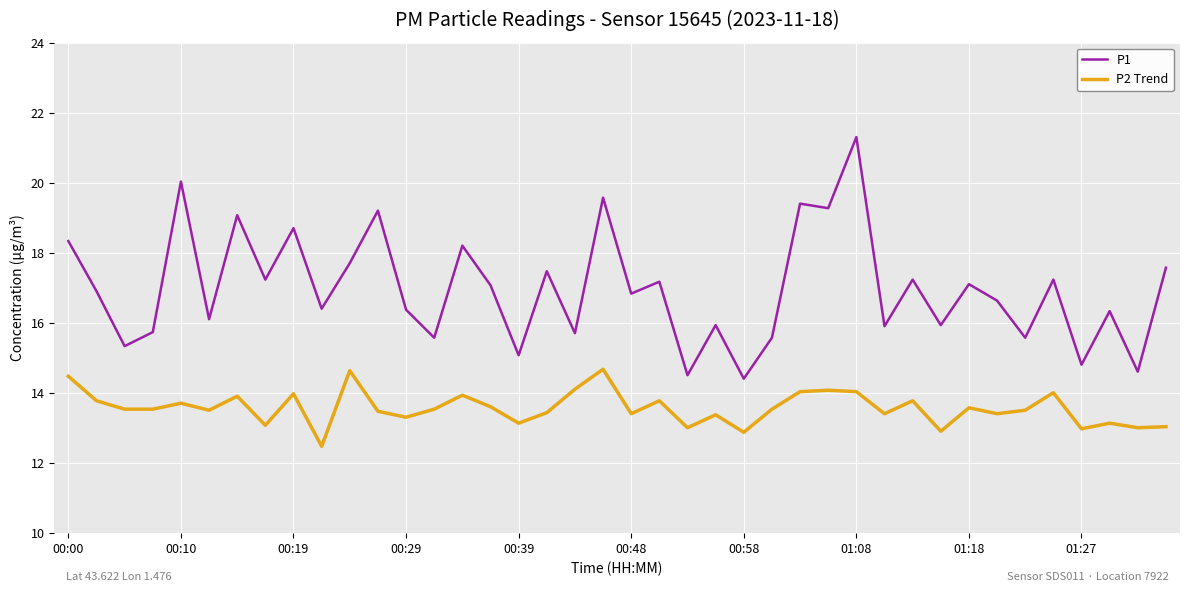

What is the minimum value shown in the chart?

12.5